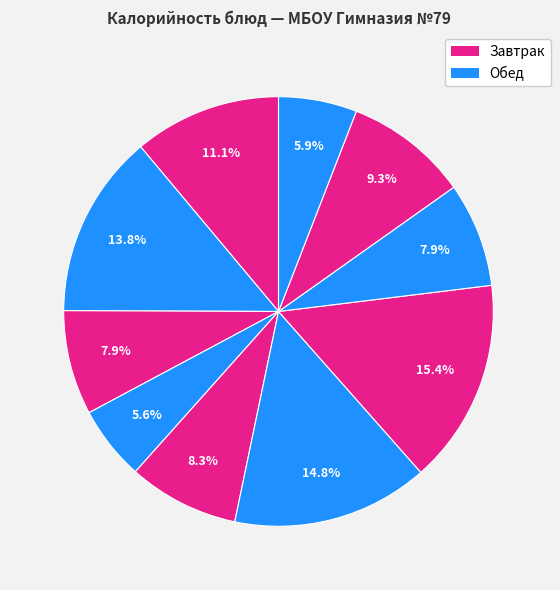

Count the number of slices in the pie.

10